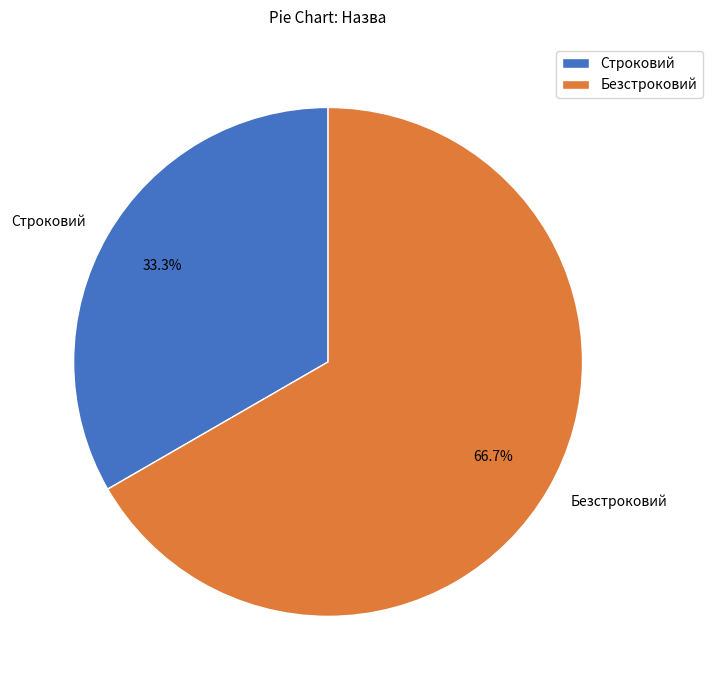

Which category has the smallest portion of the pie?

Строковий